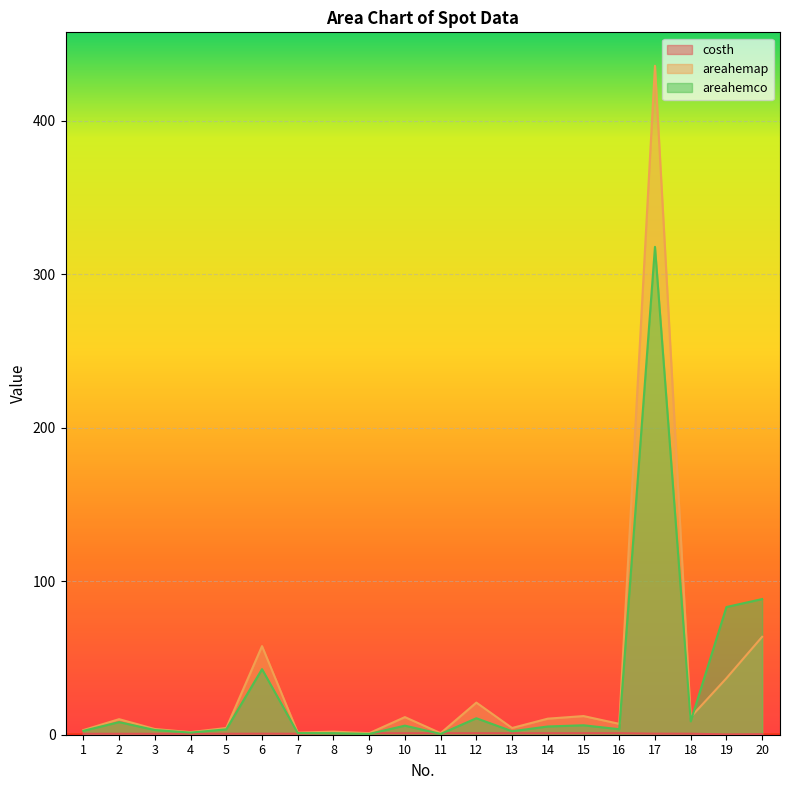

What are all the series names shown in the legend?

costh, areahemap, areahemco